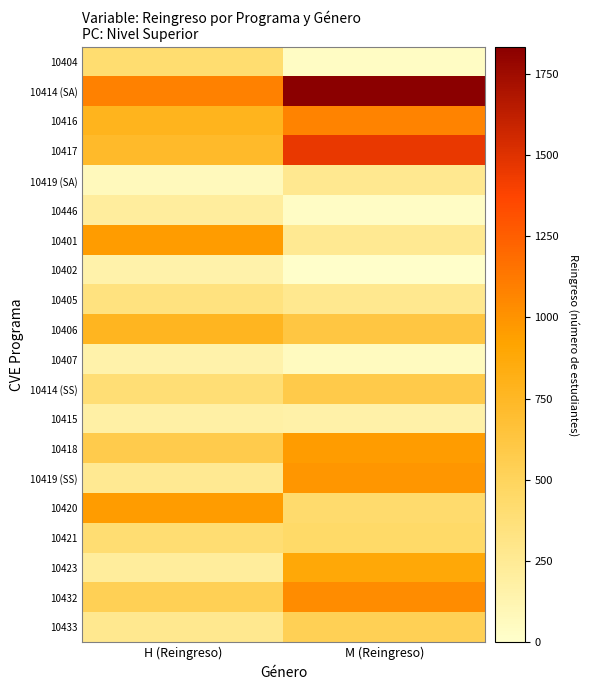

Which has a higher value, M (Reingreso) or H (Reingreso)?

H (Reingreso)